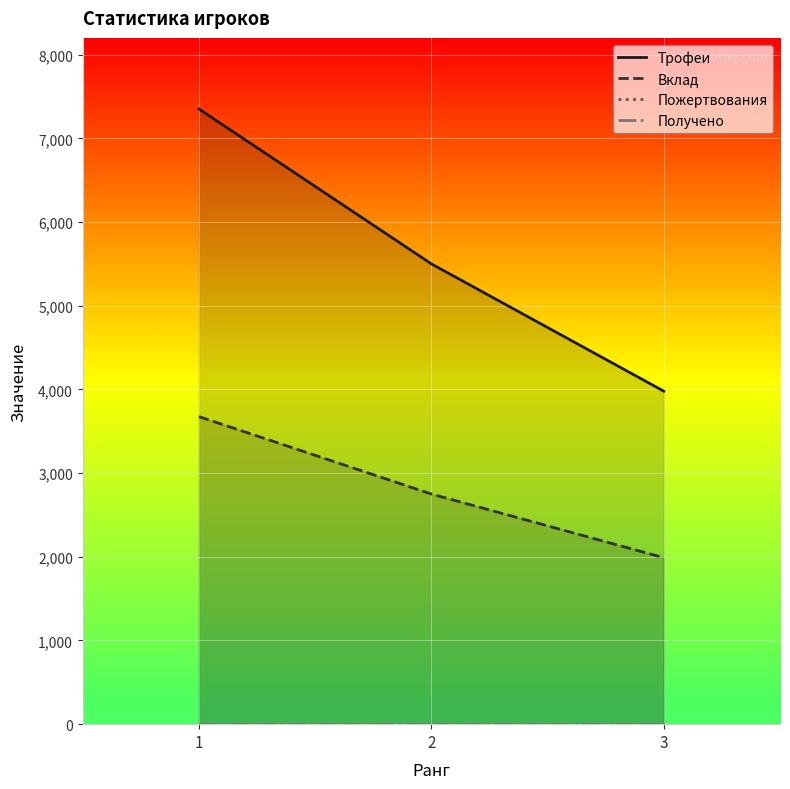

Reading right to left, list all the values displayed in this chart.

Трофеи: 3=3979	2=5500	1=7351
Вклад: 3=1989	2=2750	1=3675
Пожертвования: 3=0	2=0	1=0
Получено: 3=0	2=0	1=0